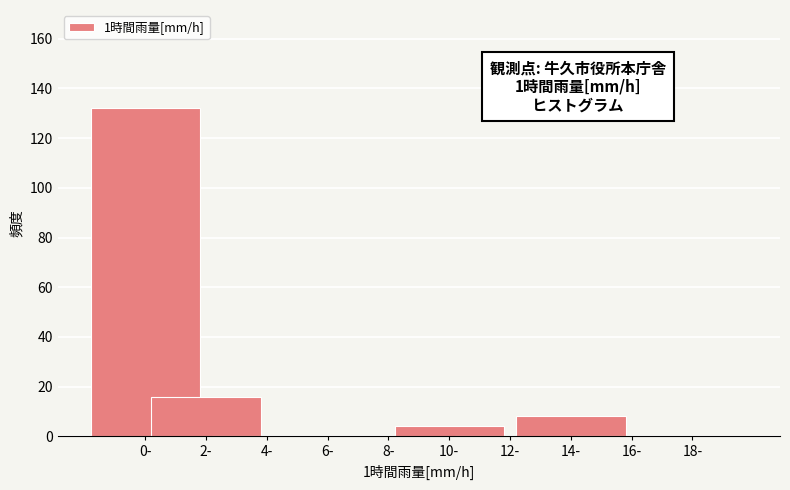

Reading right to left, list all the values displayed in this chart.

18-=0	16-=0	14-=8	12-=0	10-=4	8-=0	6-=0	4-=0	2-=16	0-=132